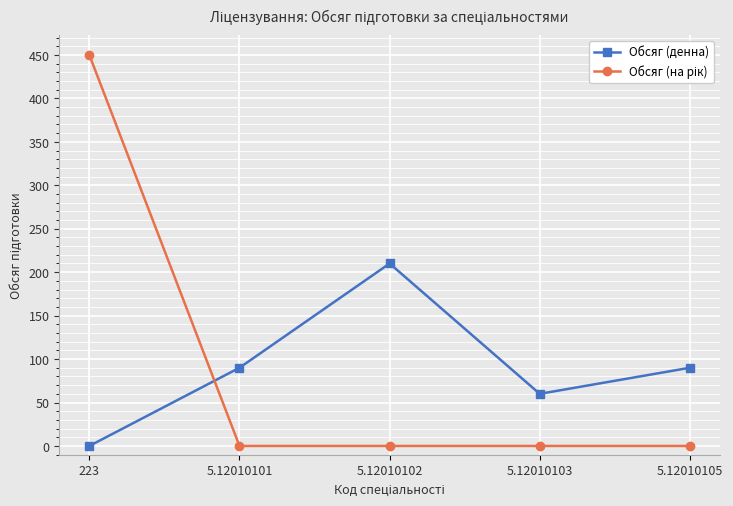

How many lines are shown in the chart?

2